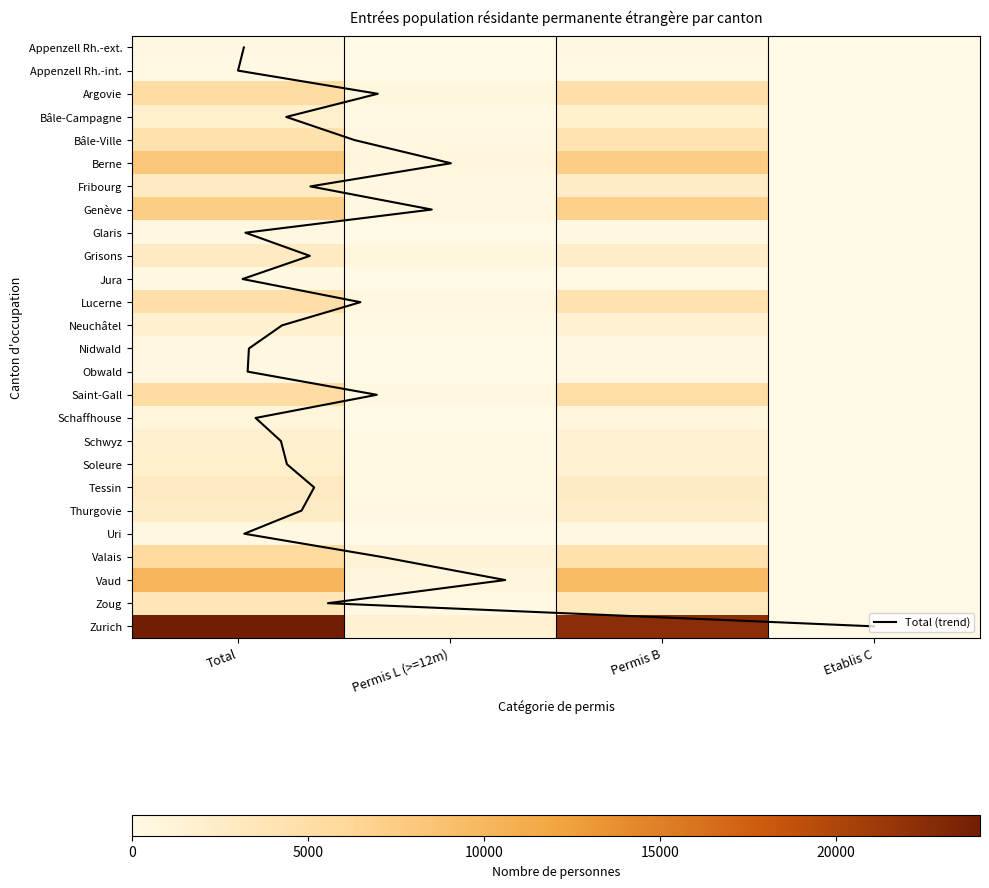

Is it true that Zoug equals 168 at Permis L (>=12m)?

False